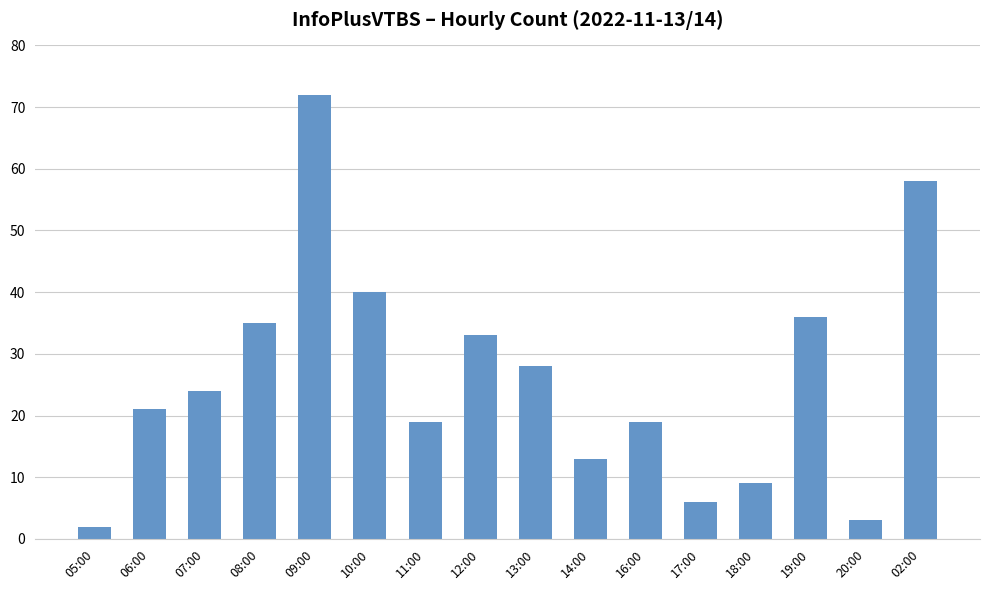

Which label corresponds to the largest value in the chart?

09:00